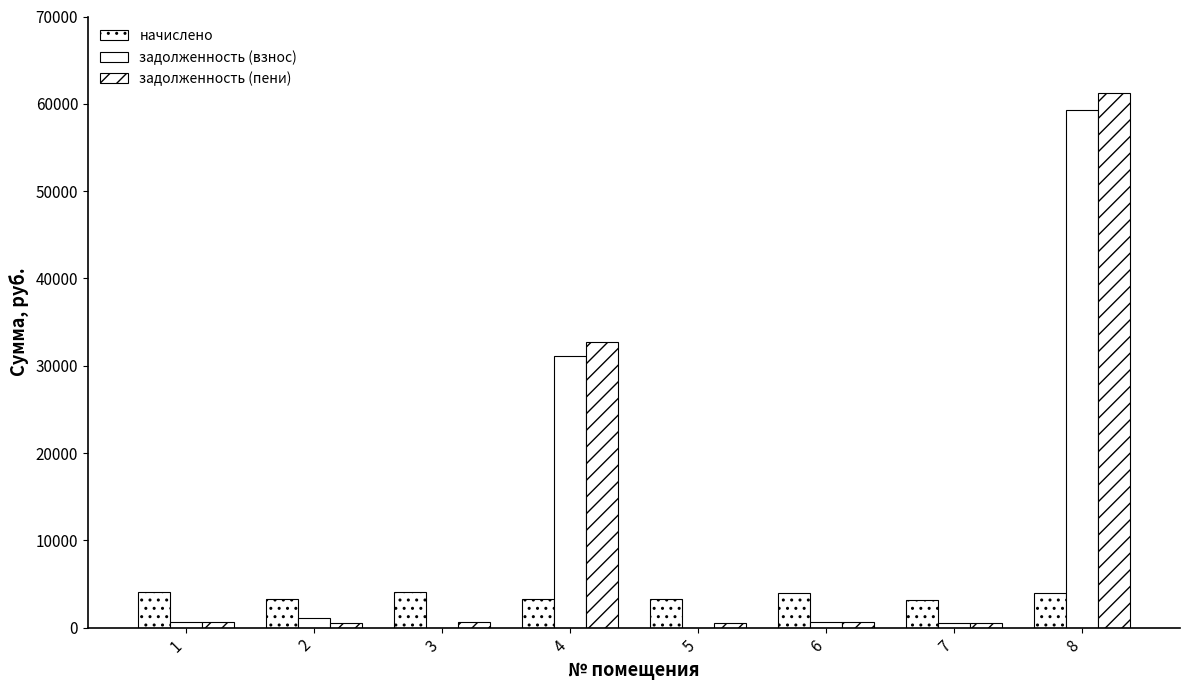

Reading right to left, extract all data points from this chart.

начислено: 8=3909.1	7=3207.3	6=3909.1	5=3219.6	4=3250.4	3=4044.5	2=3244.2	1=4056.8
задолженность (взнос): 8=59267.3	7=534.5	6=651.0	5=0.0	4=31084.5	3=0.0	2=1081.4	1=676.1
задолженность (пени): 8=61221.8	7=534.5	6=648.0	5=536.6	4=32709.7	3=674.1	2=540.7	1=676.1